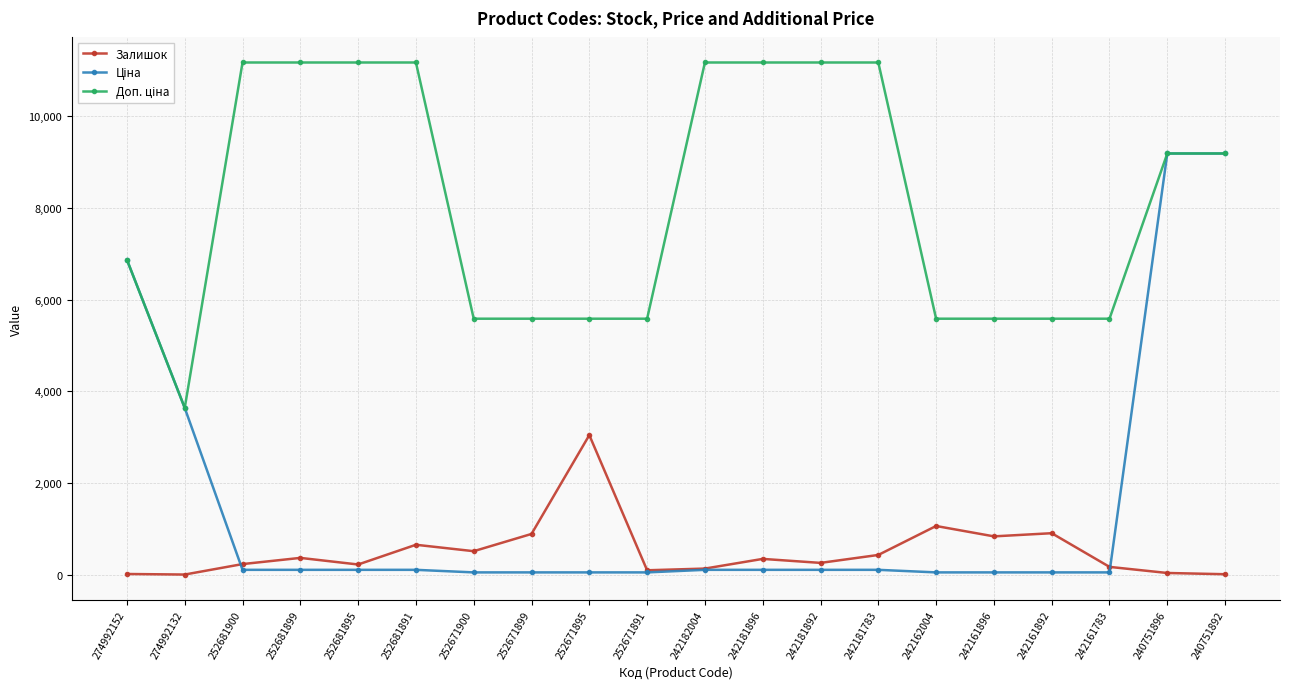

What is the greatest value displayed?

11169.0